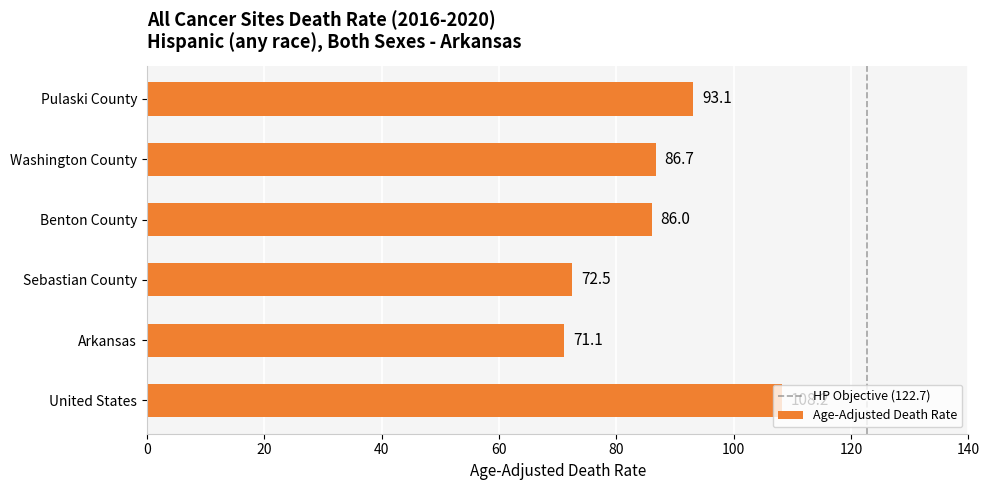

Count the number of data series in this chart.

1